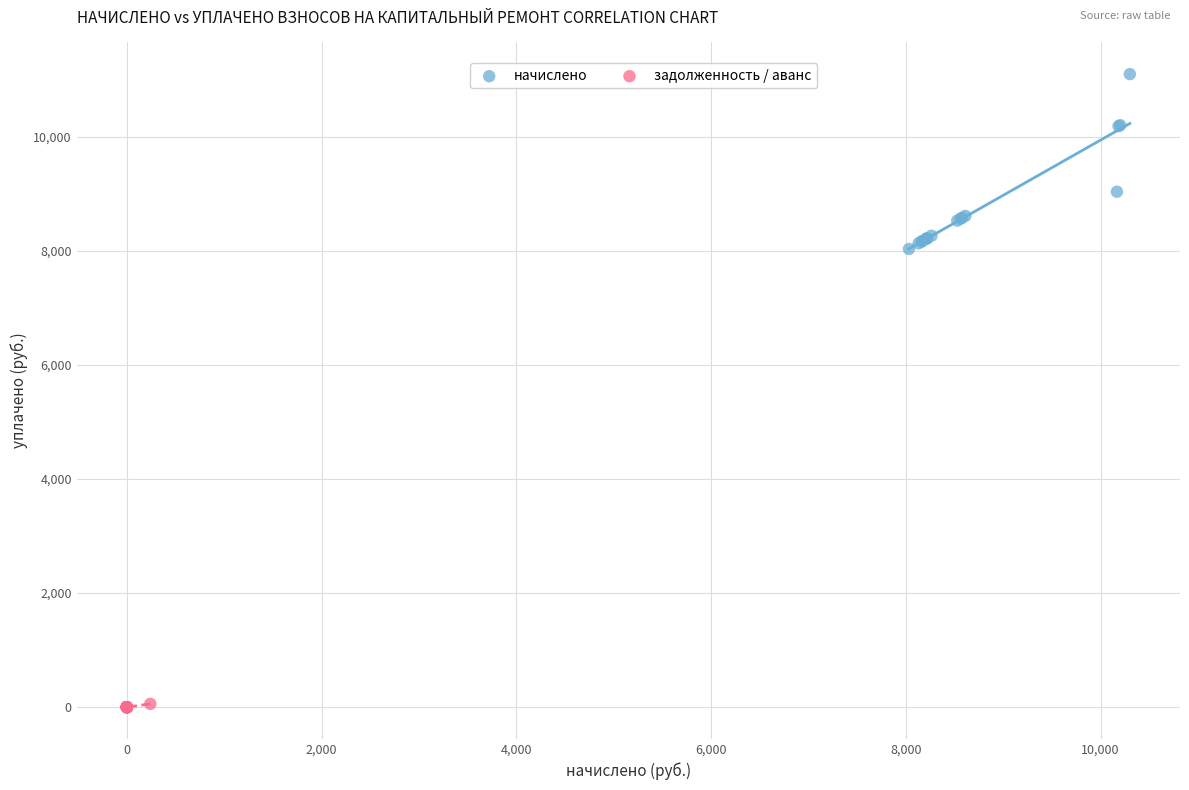

Which series reaches the minimum Y coordinate?

задолженность / аванс